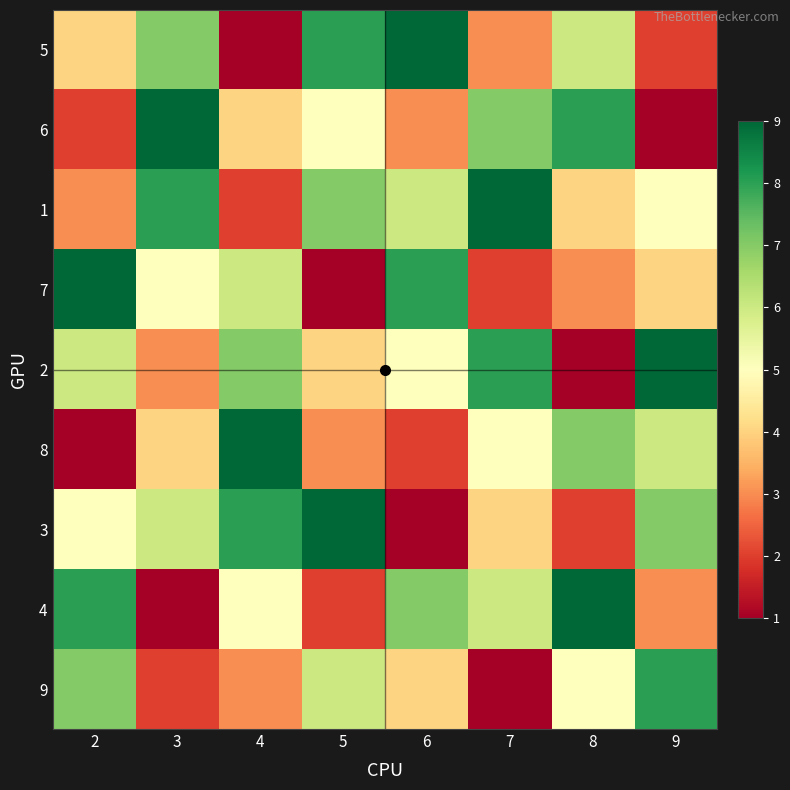

Reading left to right, extract all data points from this chart.

5: 2=4	3=7	4=1	5=8	6=9	7=3	8=6	9=2
6: 2=2	3=9	4=4	5=5	6=3	7=7	8=8	9=1
1: 2=3	3=8	4=2	5=7	6=6	7=9	8=4	9=5
7: 2=9	3=5	4=6	5=1	6=8	7=2	8=3	9=4
2: 2=6	3=3	4=7	5=4	6=5	7=8	8=1	9=9
8: 2=1	3=4	4=9	5=3	6=2	7=5	8=7	9=6
3: 2=5	3=6	4=8	5=9	6=1	7=4	8=2	9=7
4: 2=8	3=1	4=5	5=2	6=7	7=6	8=9	9=3
9: 2=7	3=2	4=3	5=6	6=4	7=1	8=5	9=8